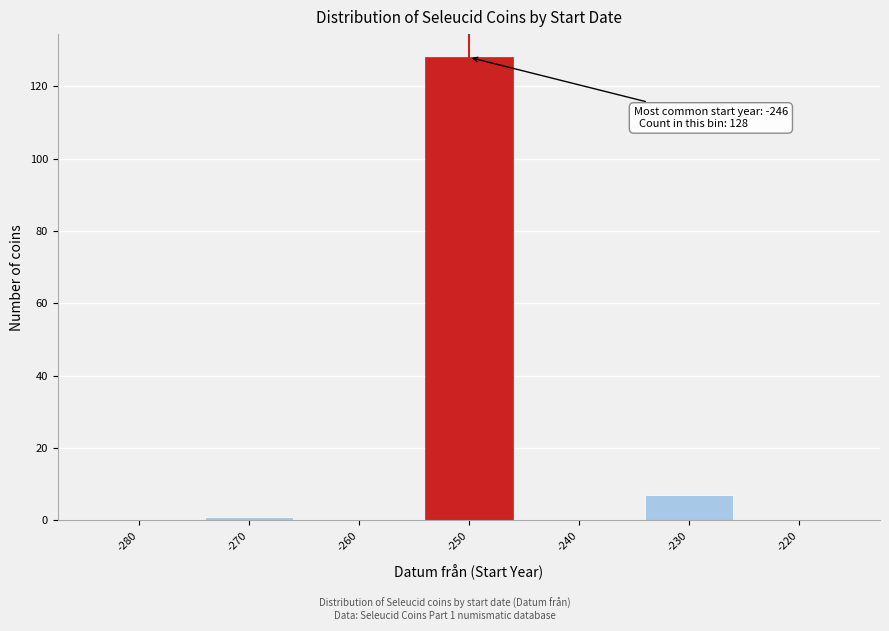

Reading right to left, what are all the values shown in this chart?

-220=0	-230=7	-240=0	-250=128	-260=0	-270=1	-280=0